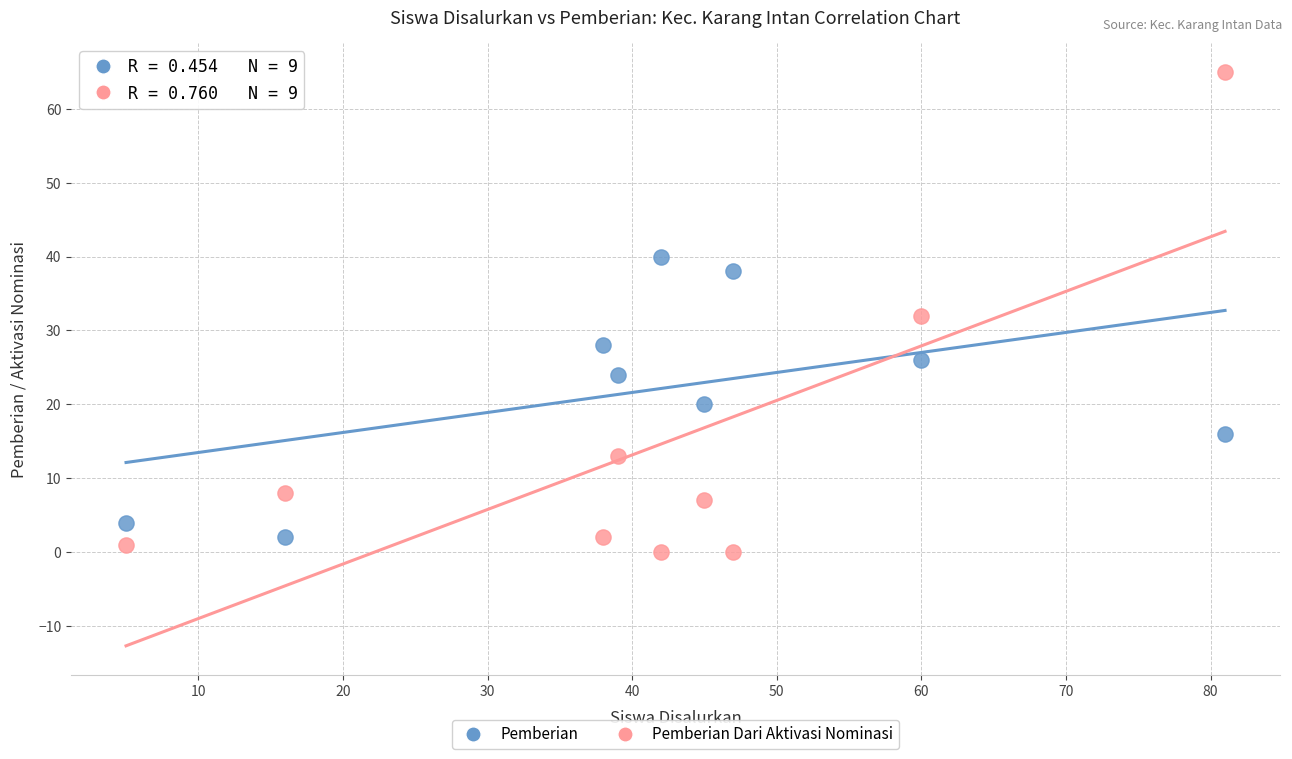

What are all the series names shown in the legend?

Pemberian, Pemberian Dari Aktivasi Nominasi